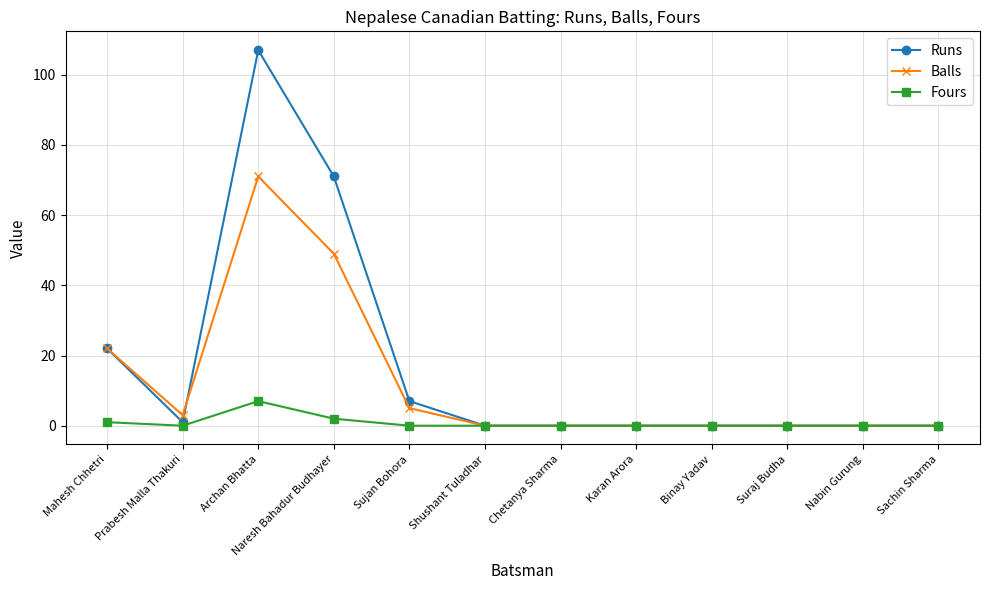

Which label corresponds to the largest value in the chart?

Archan Bhatta